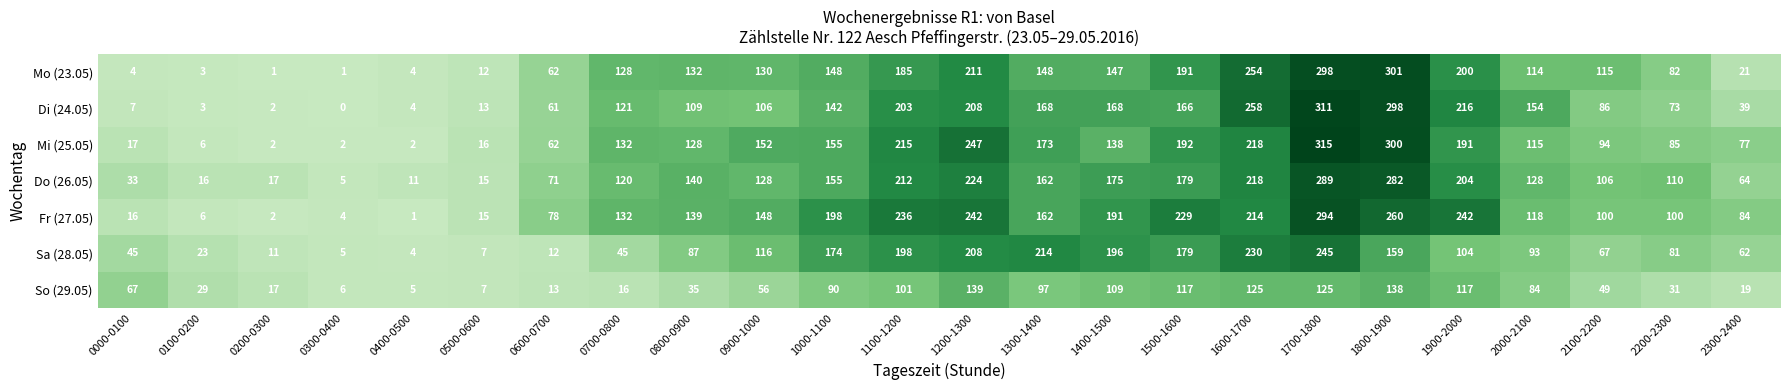

What is the total value across all series at 2200-2300?

562